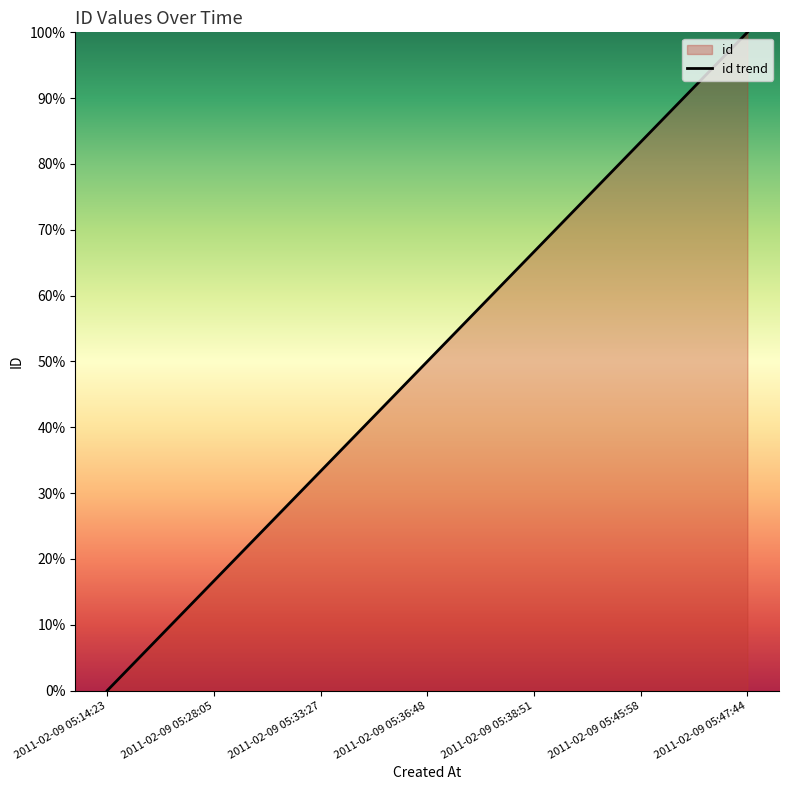

Approximately how many times larger is the value at 2011-02-09 05:45:58 compared to 2011-02-09 05:47:44?

0.8